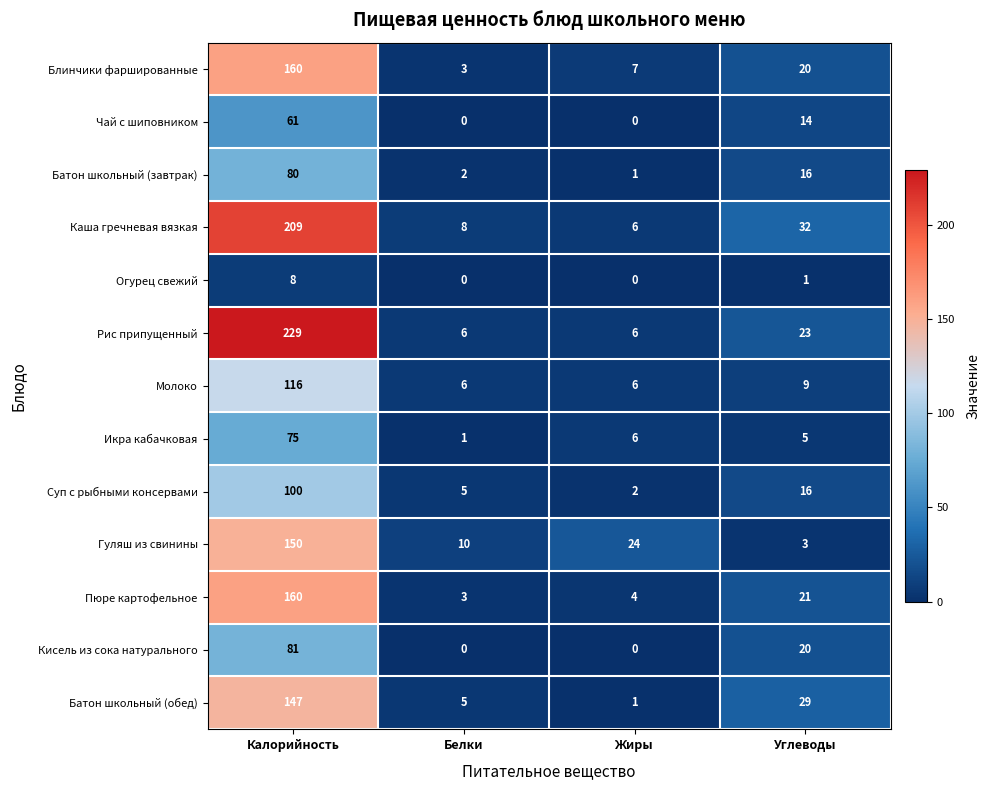

Where does the Гуляш из свинины series first go above 24?

Калорийность